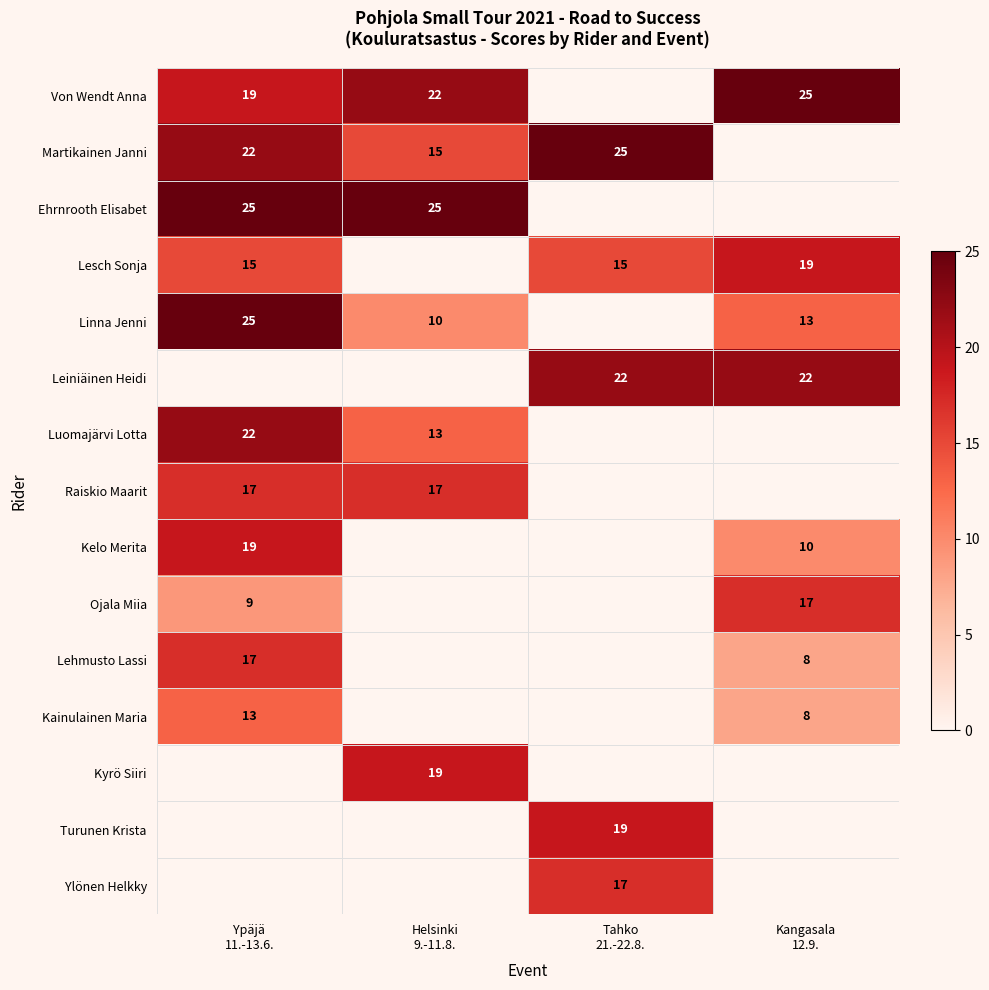

What is the difference between the maximum and minimum values in the Lesch Sonja series?

4.0